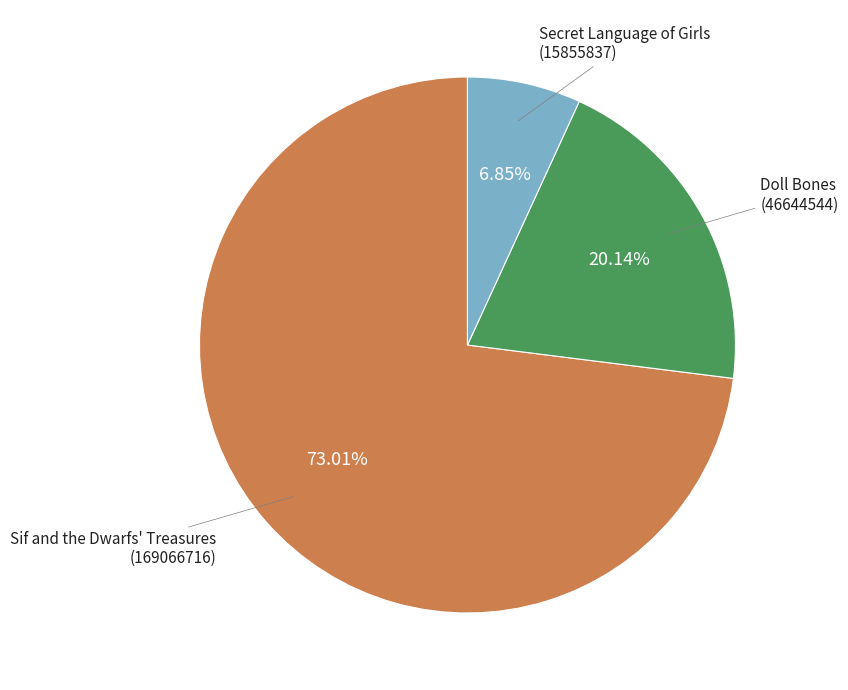

Is the sum of Doll Bones (46644544) and Secret Language of Girls (15855837) greater than half?

No